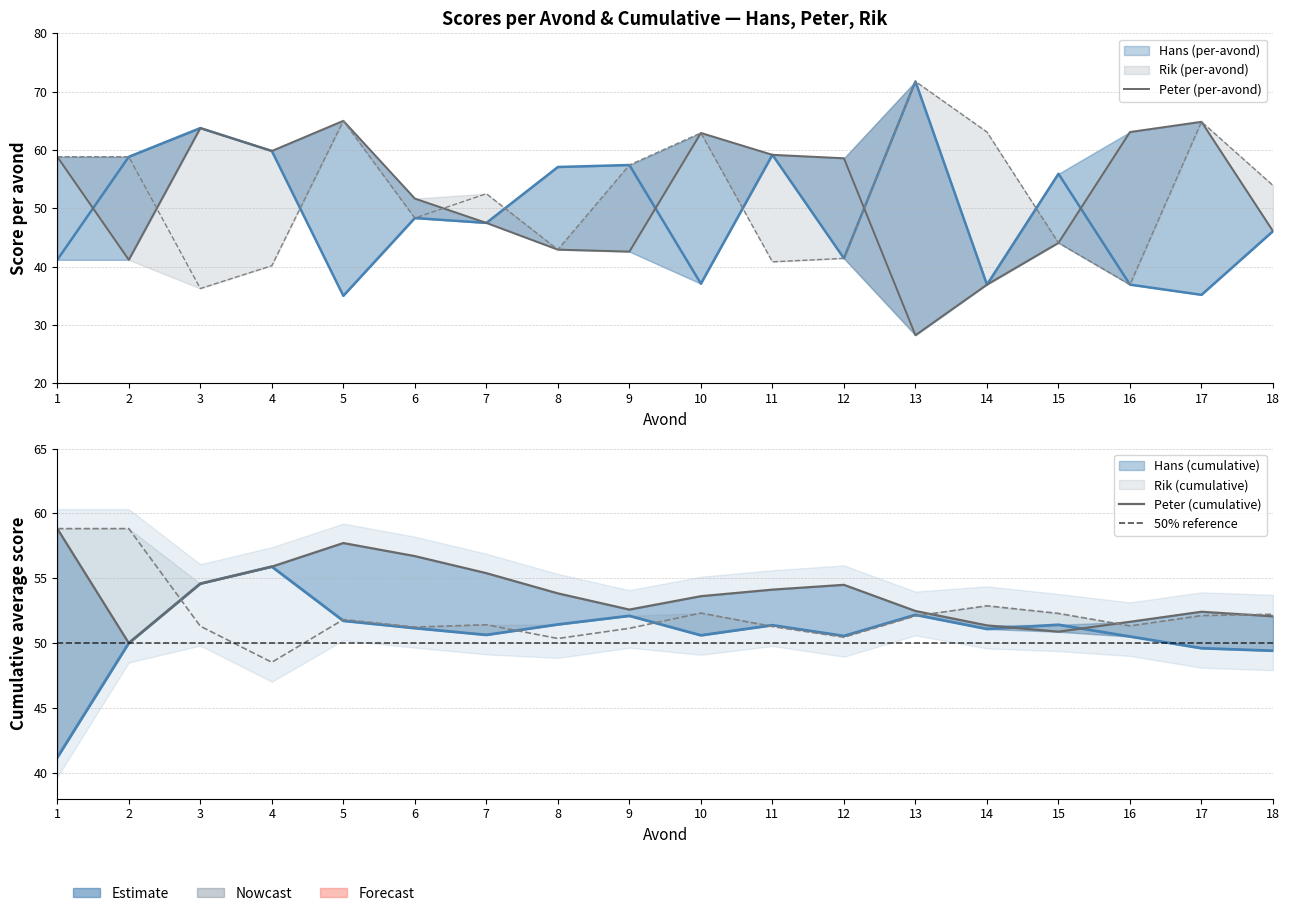

Which series has the largest total across all categories?

Peter (cumulative)